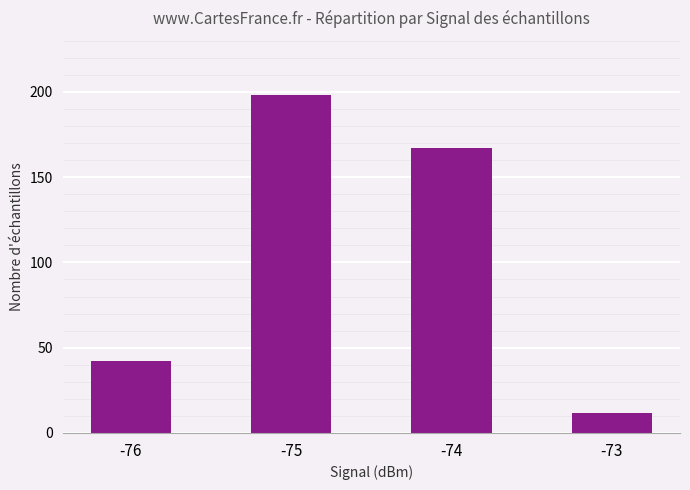

Read the value at -76, to the nearest 5.

40